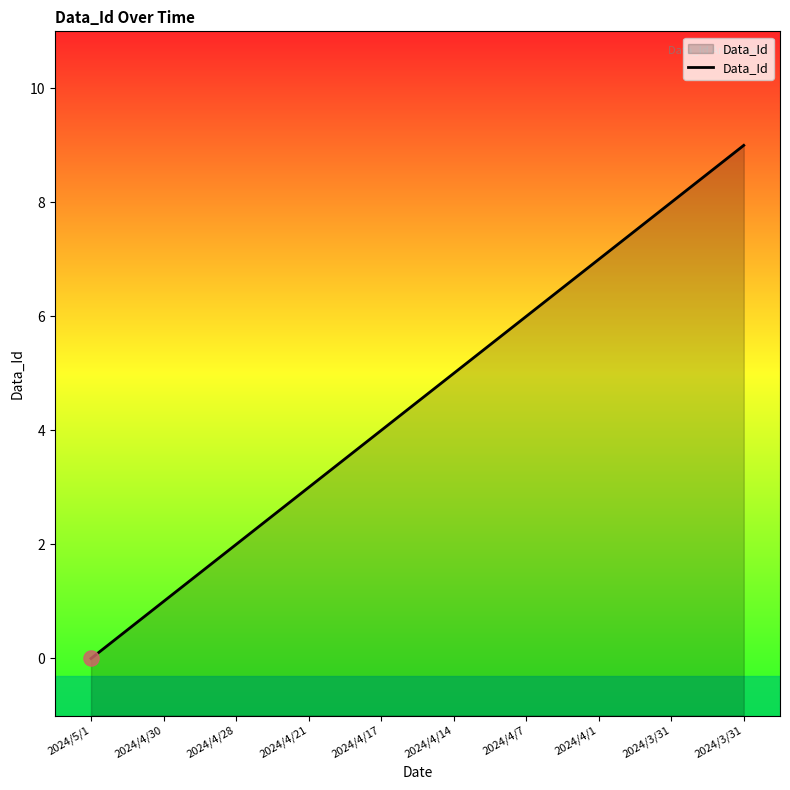

Which has a higher value, 2024/4/28 or 2024/3/31?

2024/3/31